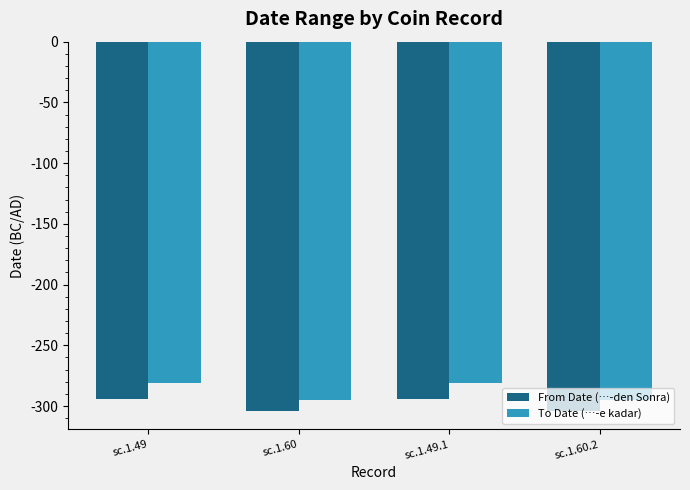

At sc.1.49.1, list the series in order from smallest to largest.

From Date (…-den Sonra), To Date (…-e kadar)